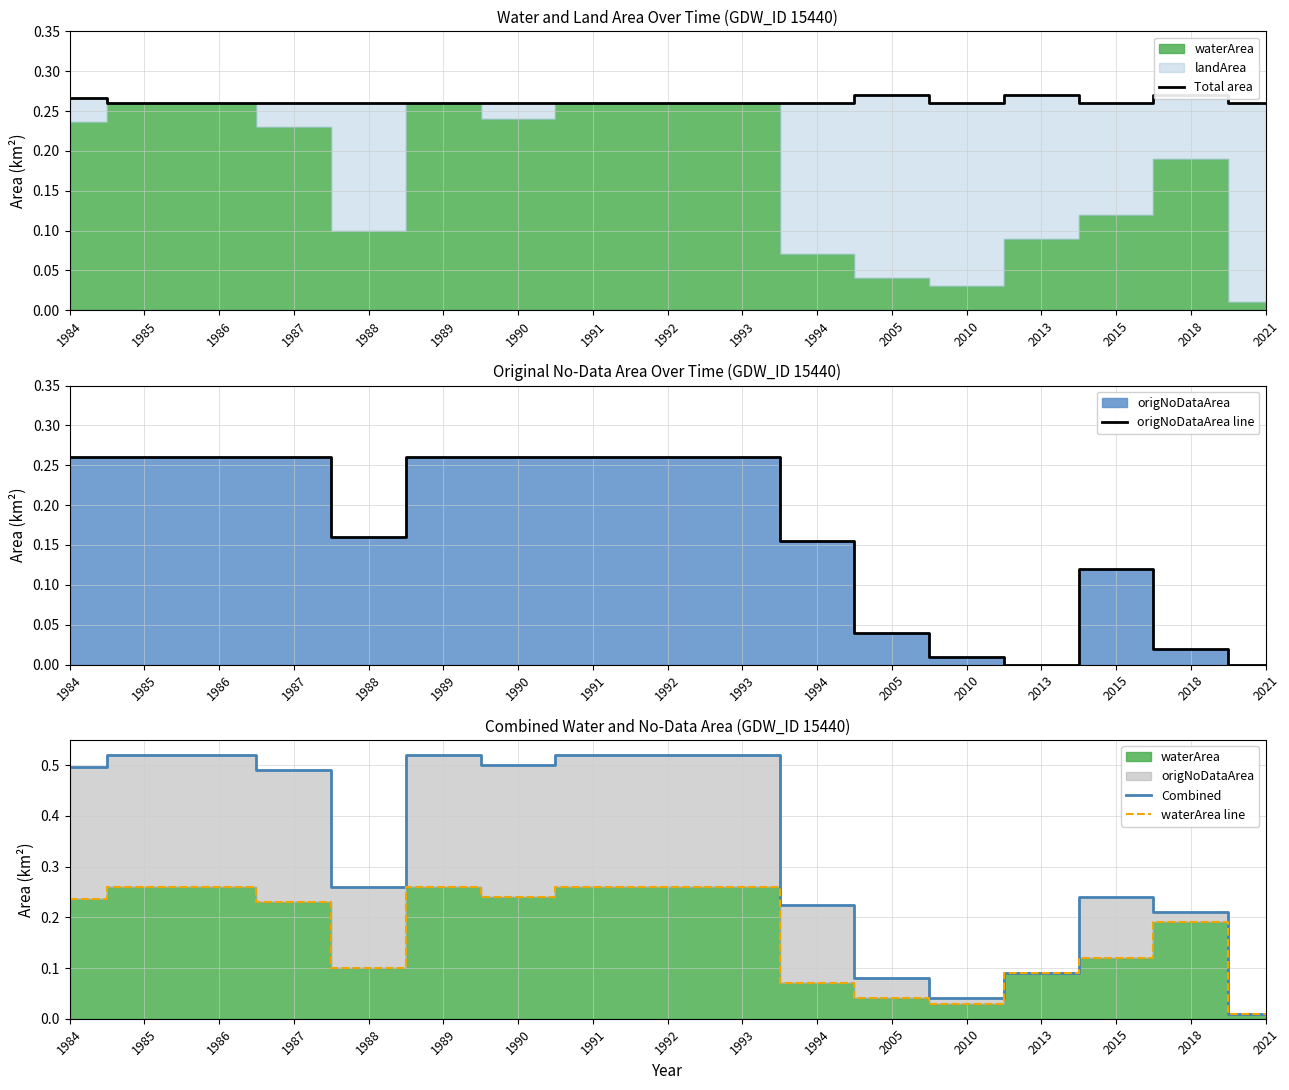

At which category is the sum across all series the highest?

1985